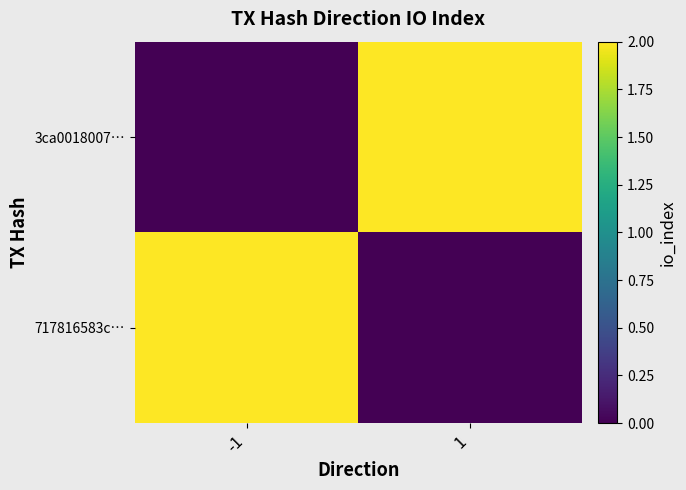

List the series in order of their peak value, lowest first.

3ca0018007…, 717816583c…